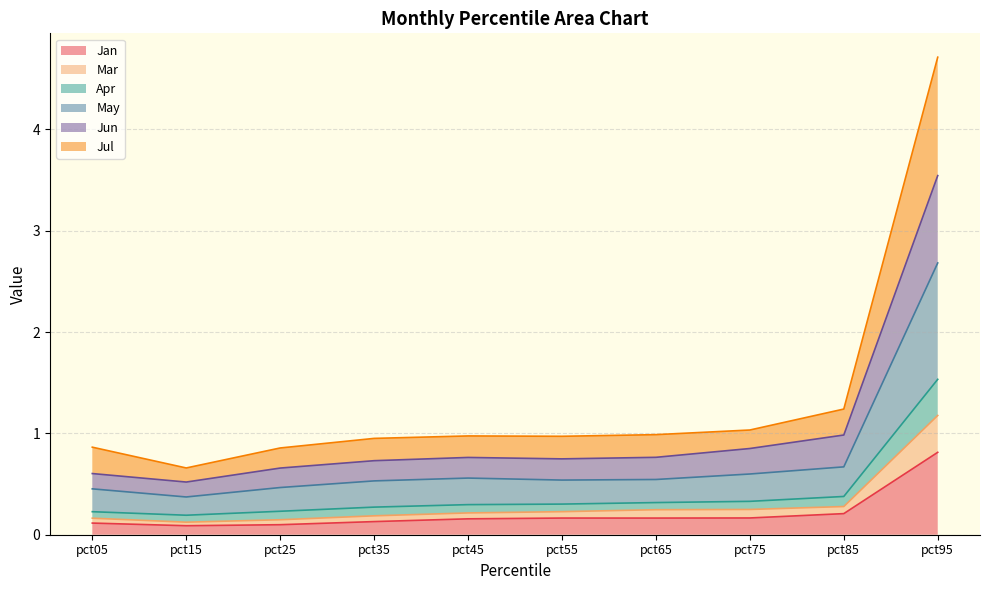

What is the average value of the Mar series?

0.3